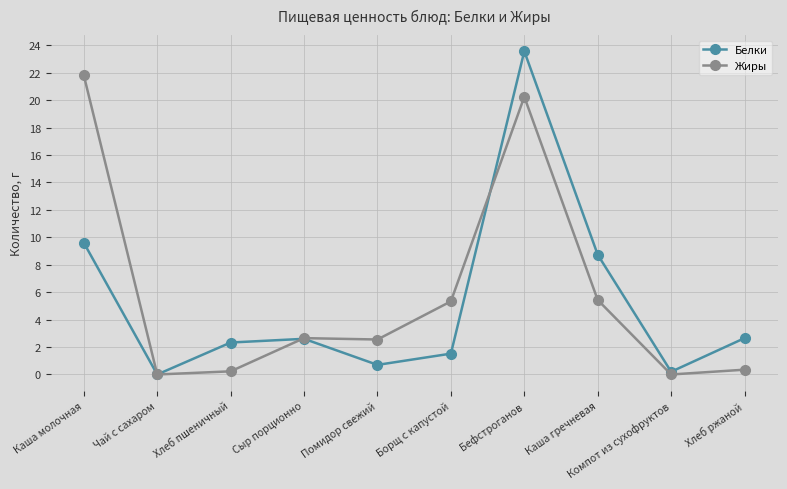

True or false: Белки has more than 2 interior local peaks.

False